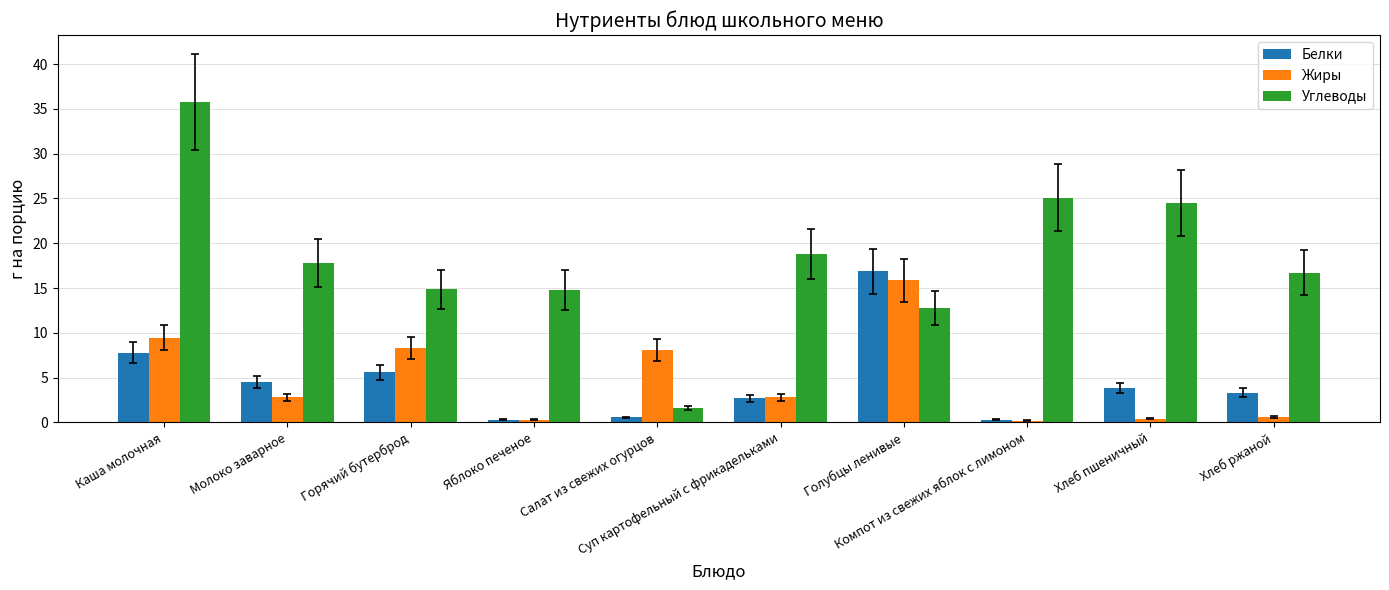

How many data points does each series have?

10